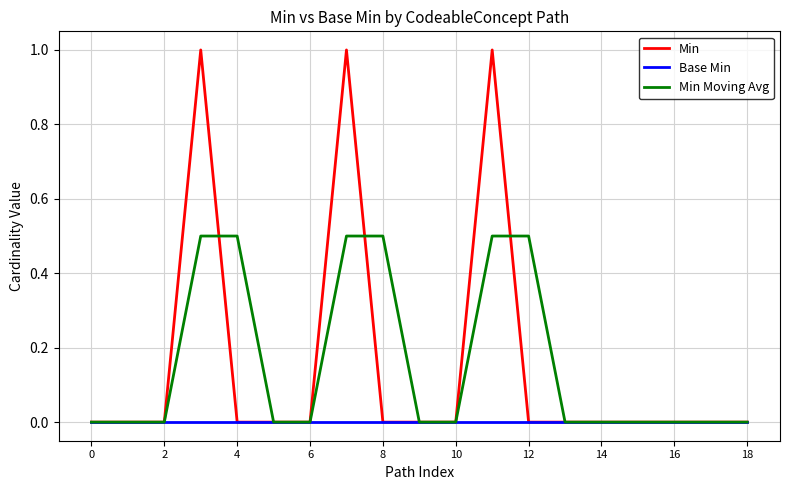

What is the highest value of the Min Moving Avg series?

0.5